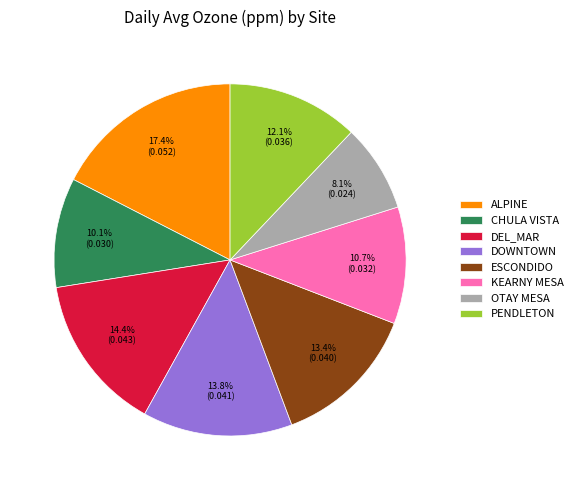

What percentage is NOT represented by ESCONDIDO?

86.6%